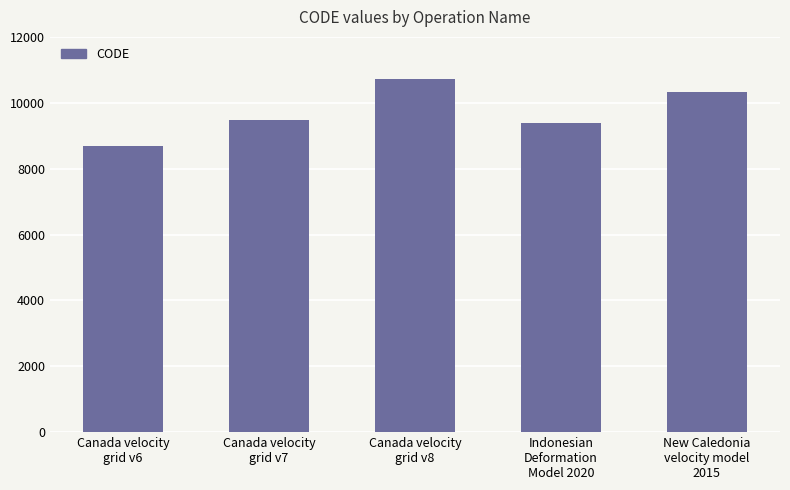

Rank the categories by value from highest to lowest.

Canada velocity
grid v8, New Caledonia
velocity model
2015, Canada velocity
grid v7, Indonesian
Deformation
Model 2020, Canada velocity
grid v6